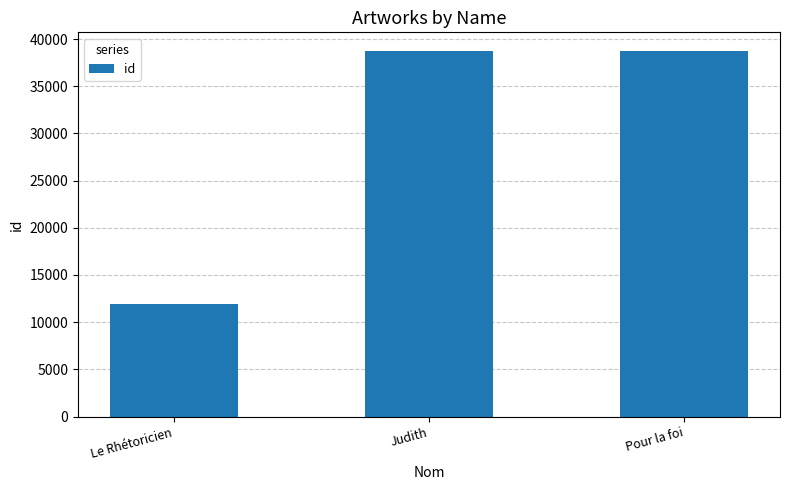

How many data points are less than 38773?

1